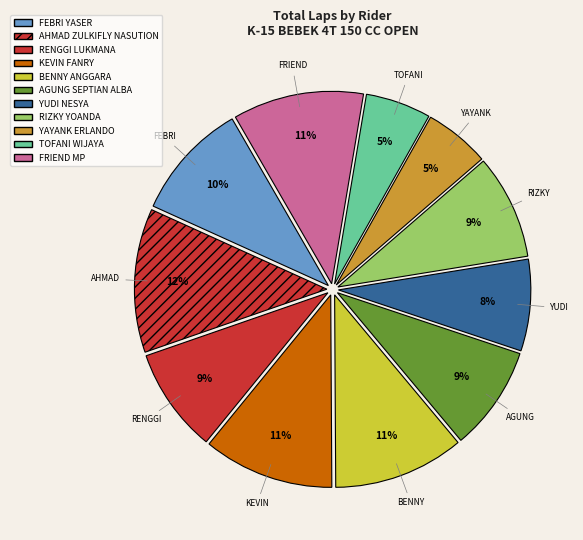

Which category has the biggest portion of the pie?

AHMAD ZULKIFLY NASUTION